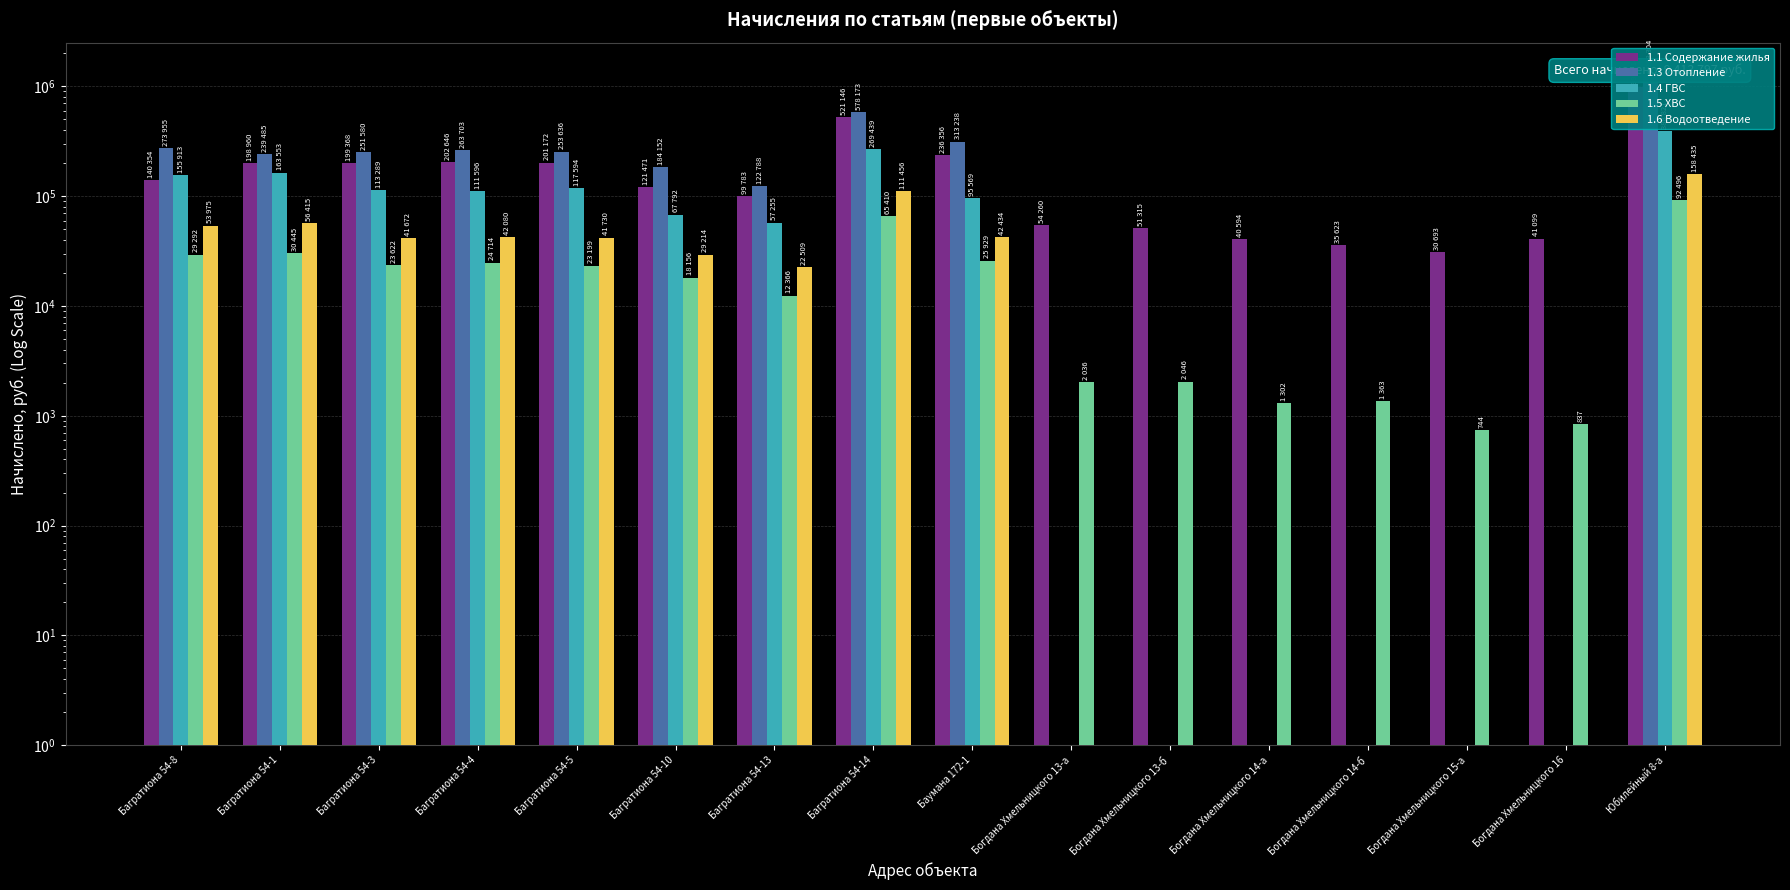

What position from the right is Богдана Хмельницкого 16?

2